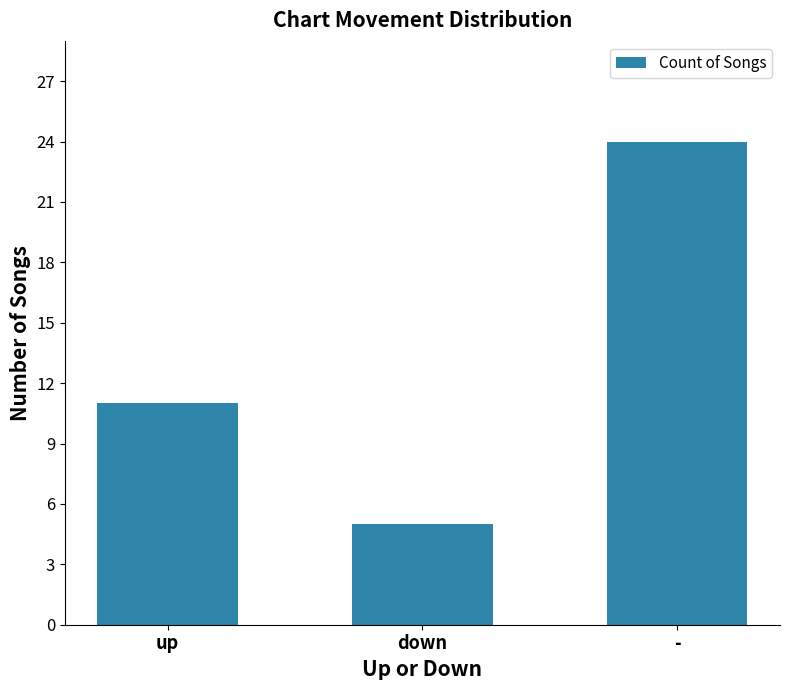

What position from the left is down?

2